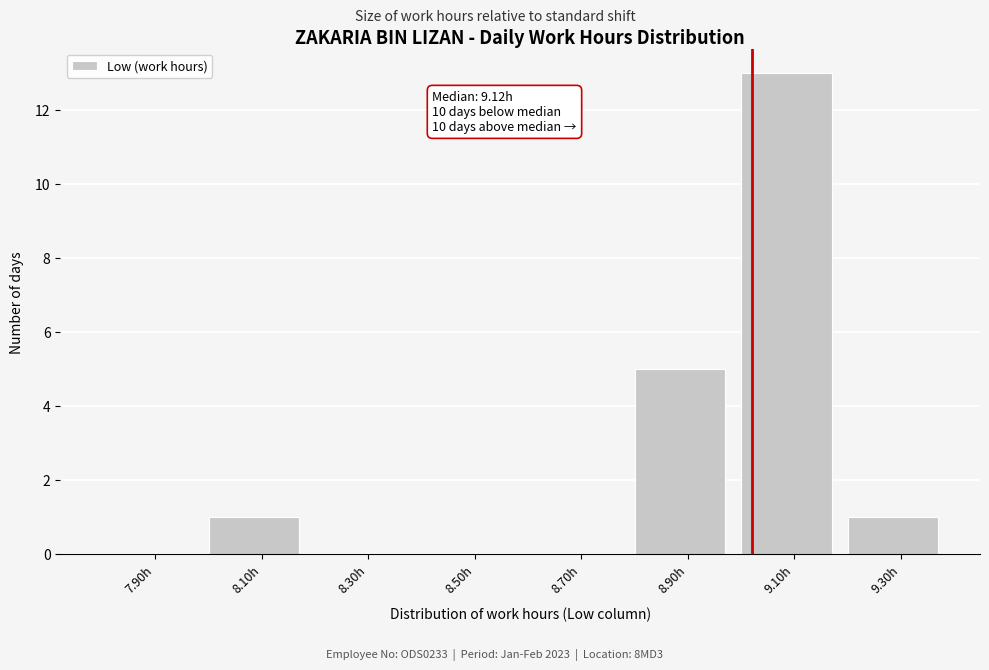

Reading left to right, transcribe all the data shown in this chart.

7.90h=0	8.10h=1	8.30h=0	8.50h=0	8.70h=0	8.90h=5	9.10h=13	9.30h=1